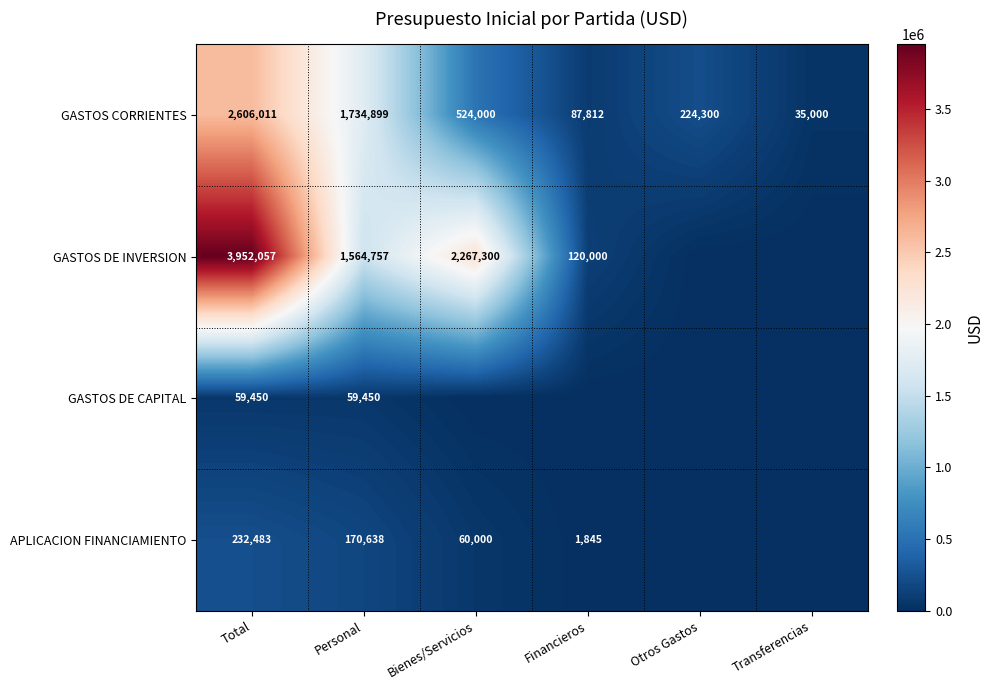

What is the sum of the GASTOS CORRIENTES values at Transferencias and Bienes/Servicios?

559000